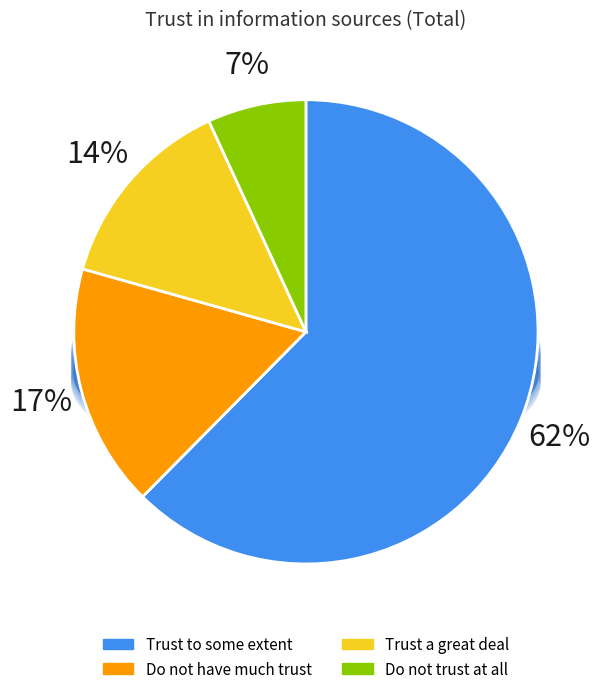

What is the largest slice in the pie chart?

Trust to some extent